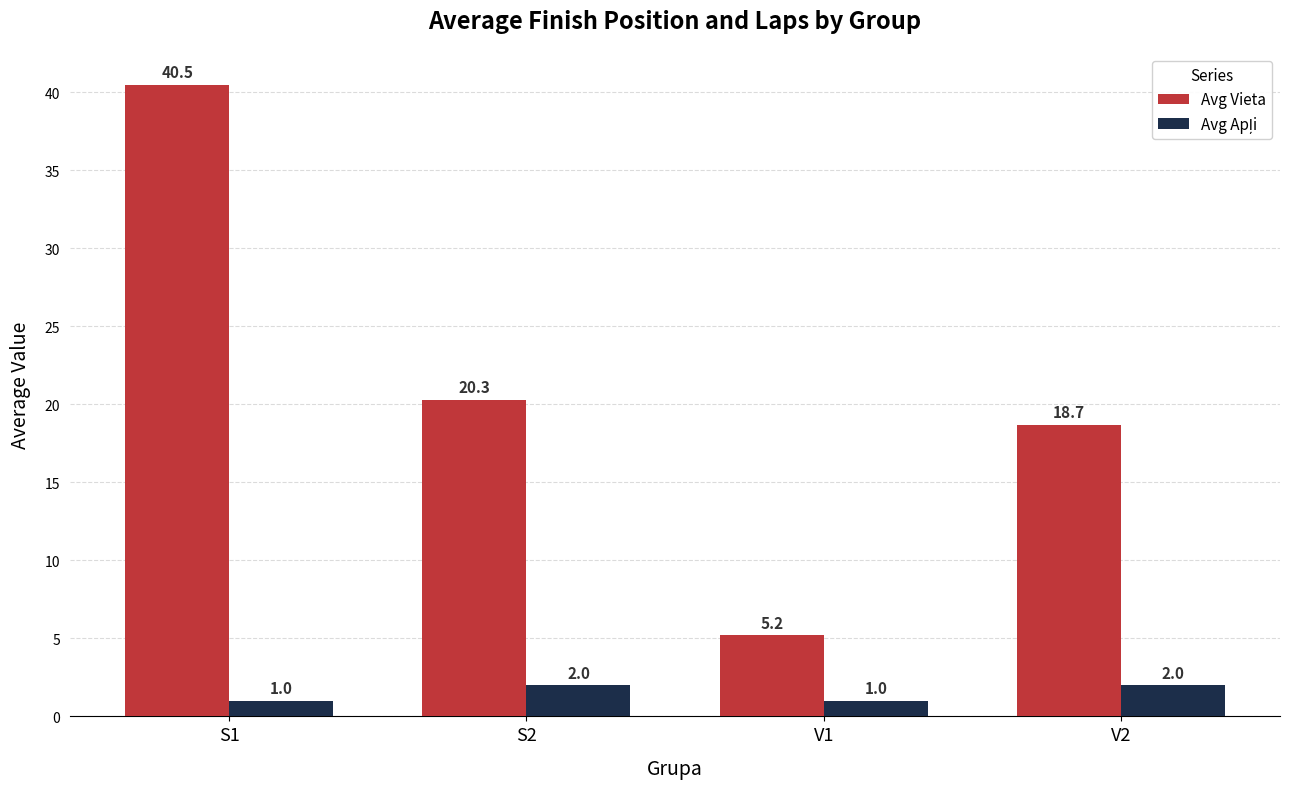

At which category is the sum across all series the highest?

S1